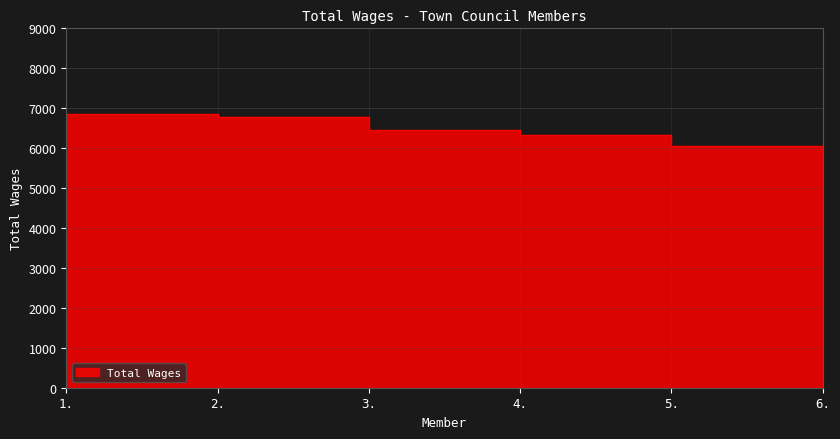

List the labels in order of value, largest first.

1., 2., 3., 4., 5., 6.